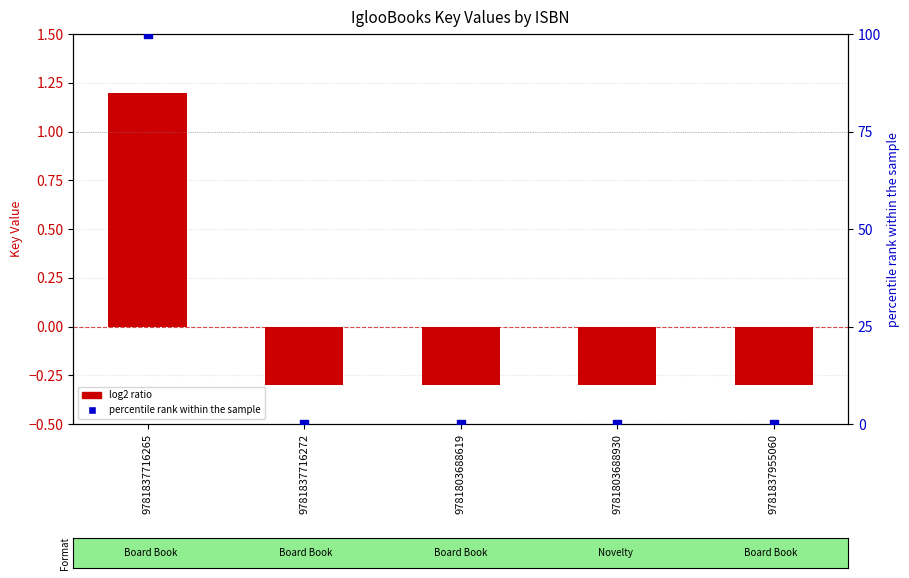

Which series contains the lowest Y value?

log2 ratio